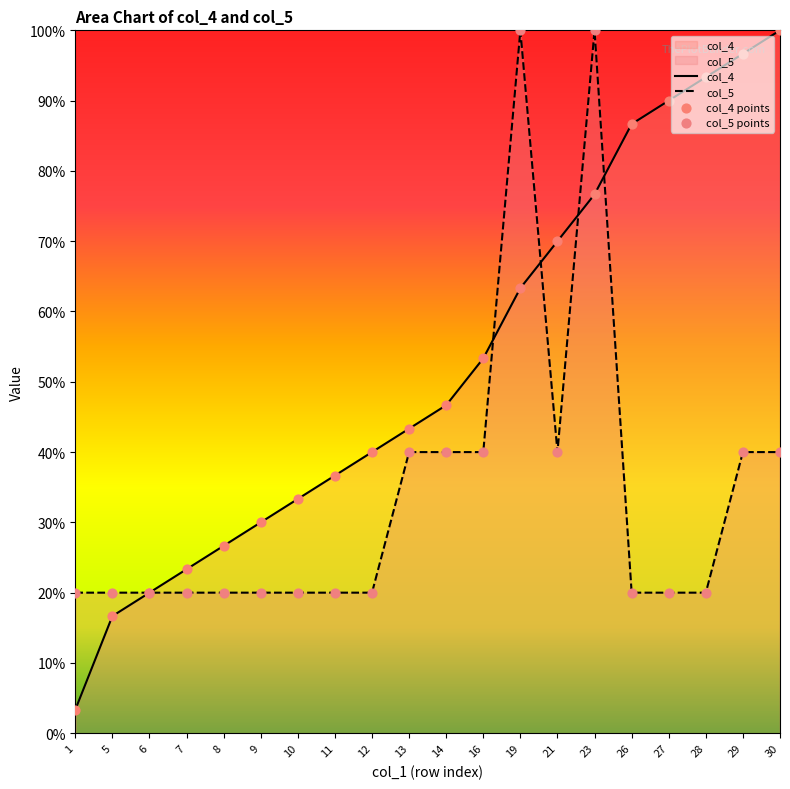

What are all the series names shown in the legend?

col_4, col_5